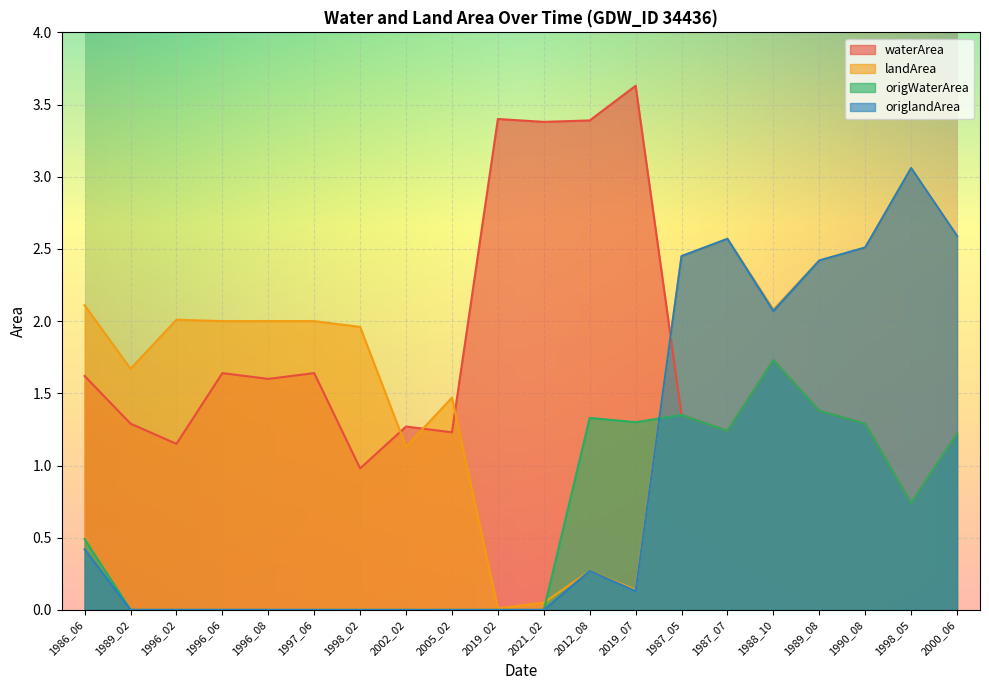

List the labels in order of landArea value, largest first.

1998_05, 2000_06, 1987_07, 1990_08, 1987_05, 1989_08, 1986_06, 1988_10, 1996_02, 1996_06, 1996_08, 1997_06, 1998_02, 1989_02, 2005_02, 2002_02, 2012_08, 2019_07, 2021_02, 2019_02